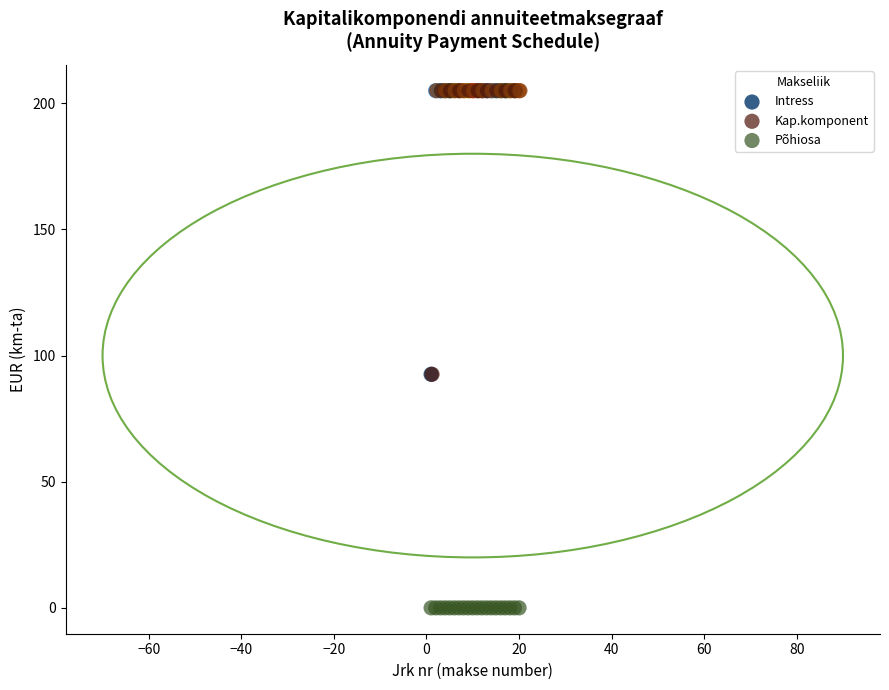

Which series contains the lowest Y value?

Põhiosa